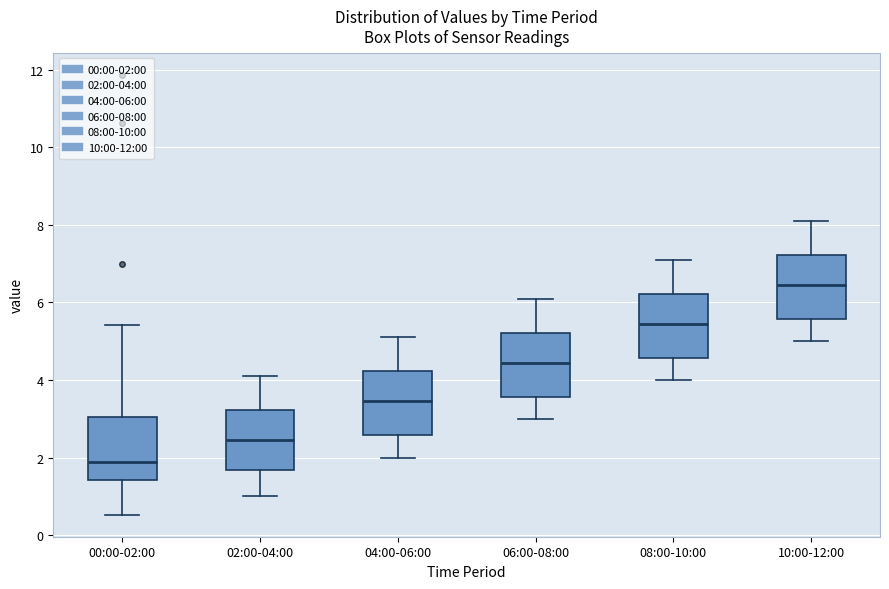

Which box has the lowest median line?

00:00-02:00